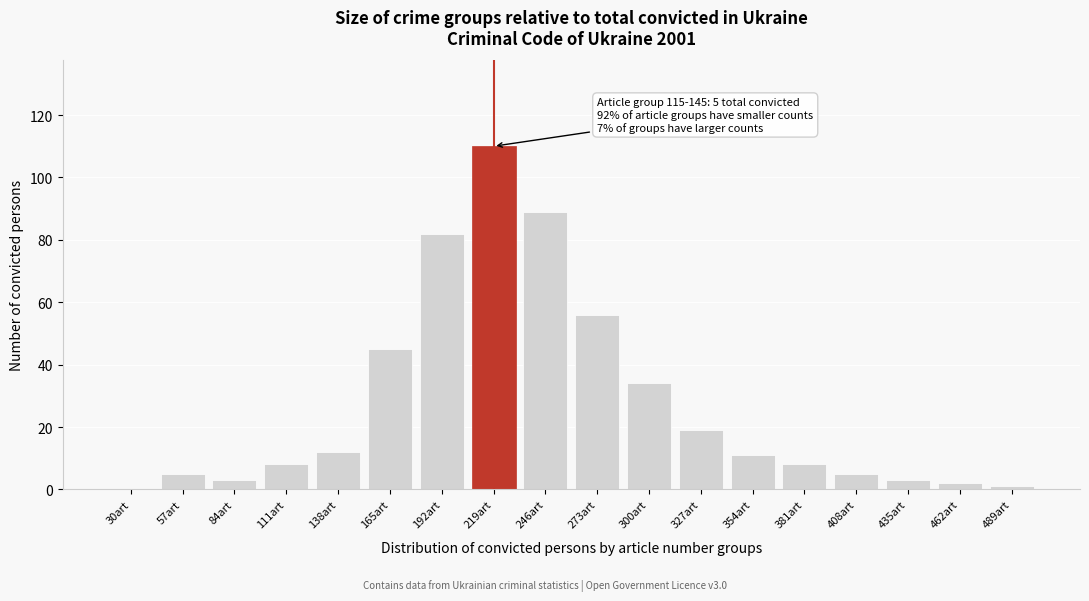

Reading right to left, extract all data points from this chart.

489art=1	462art=2	435art=3	408art=5	381art=8	354art=11	327art=19	300art=34	273art=56	246art=89	219art=110	192art=82	165art=45	138art=12	111art=8	84art=3	57art=5	30art=0